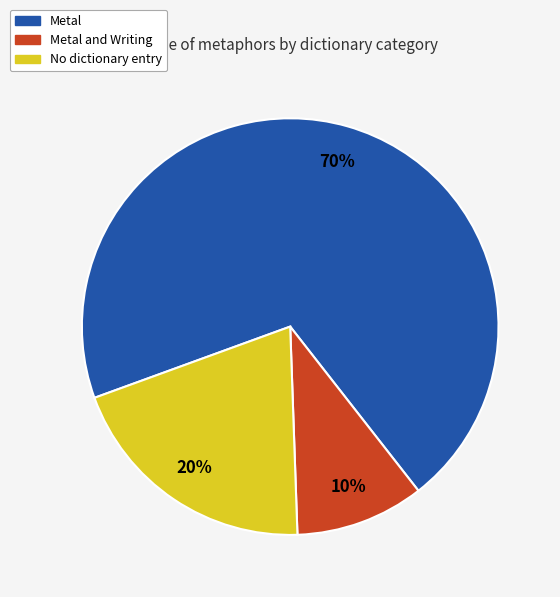

Is there any slice that represents more than half of the pie?

Yes